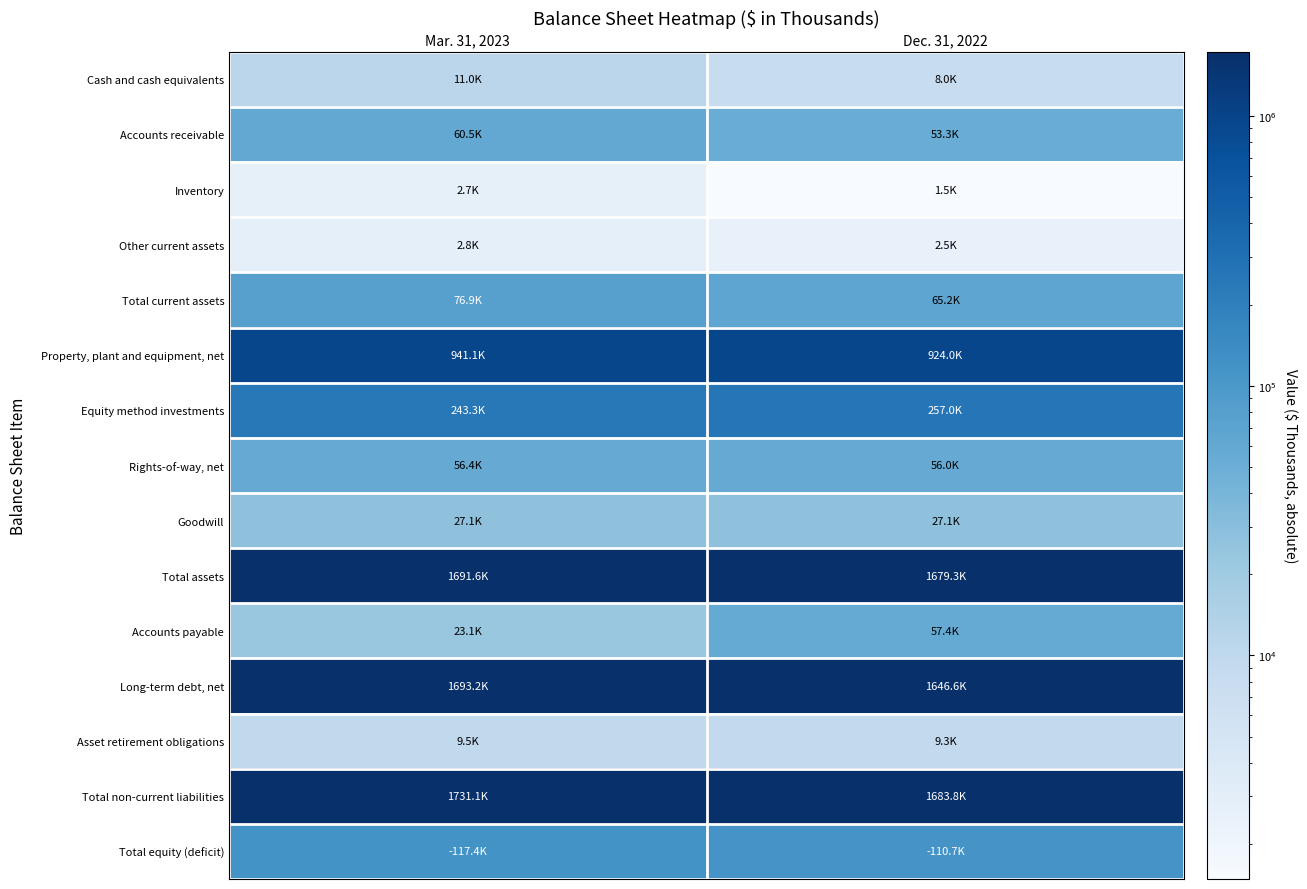

Reading left to right, list all the values displayed in this chart.

Cash and cash equivalents: Mar. 31, 2023=10964	Dec. 31, 2022=7970
Accounts receivable: Mar. 31, 2023=60536	Dec. 31, 2022=53314
Inventory: Mar. 31, 2023=2656	Dec. 31, 2022=1483
Other current assets: Mar. 31, 2023=2772	Dec. 31, 2022=2463
Total current assets: Mar. 31, 2023=76928	Dec. 31, 2022=65230
Property, plant and equipment, net: Mar. 31, 2023=941128	Dec. 31, 2022=924004
Equity method investments: Mar. 31, 2023=243273	Dec. 31, 2022=257022
Rights-of-way, net: Mar. 31, 2023=56397	Dec. 31, 2022=55990
Goodwill: Mar. 31, 2023=27051	Dec. 31, 2022=27051
Total assets: Mar. 31, 2023=1691617	Dec. 31, 2022=1679299
Accounts payable: Mar. 31, 2023=23097	Dec. 31, 2022=57403
Long-term debt, net: Mar. 31, 2023=1693200	Dec. 31, 2022=1646567
Asset retirement obligations: Mar. 31, 2023=9509	Dec. 31, 2022=9333
Total non-current liabilities: Mar. 31, 2023=1731065	Dec. 31, 2022=1683781
Total equity (deficit): Mar. 31, 2023=117422	Dec. 31, 2022=110700